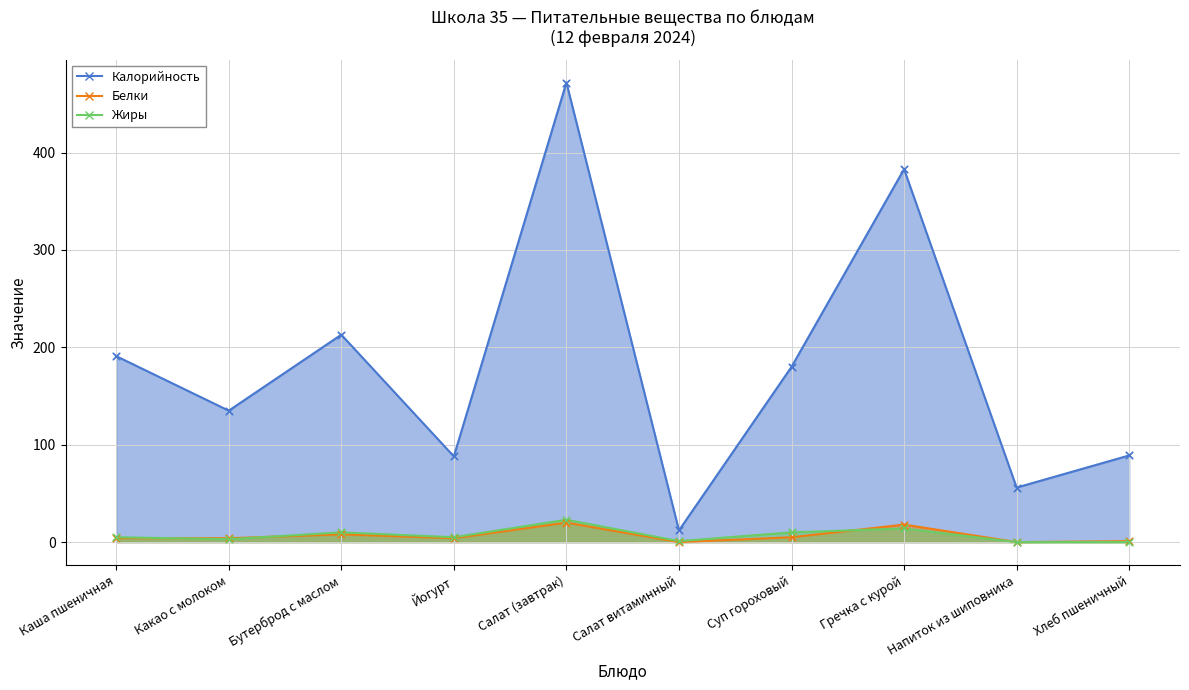

What are all the series names shown in the legend?

Калорийность, Белки, Жиры